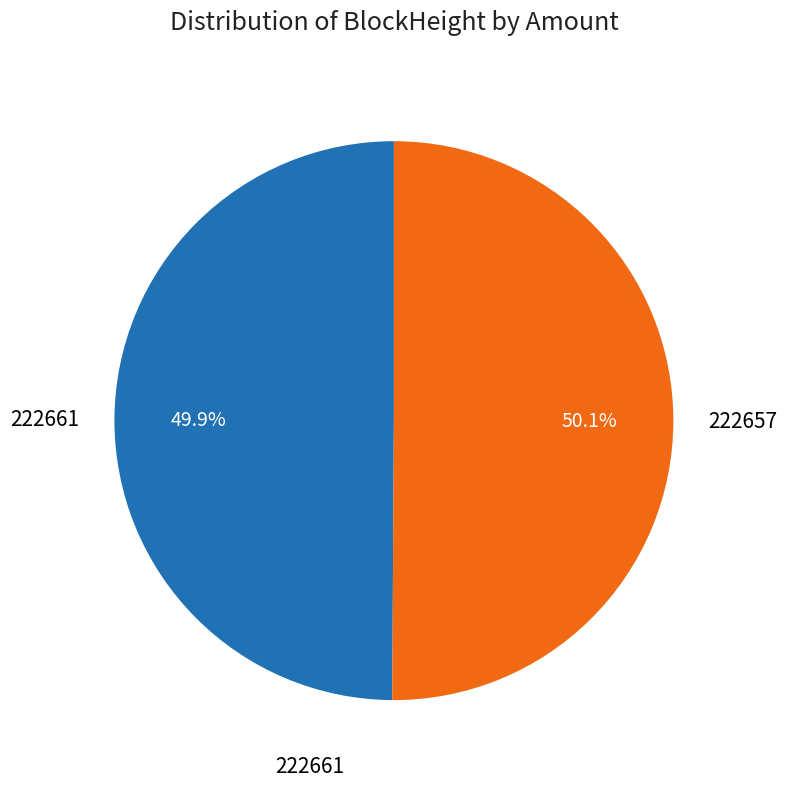

Does any single category account for the majority?

Yes